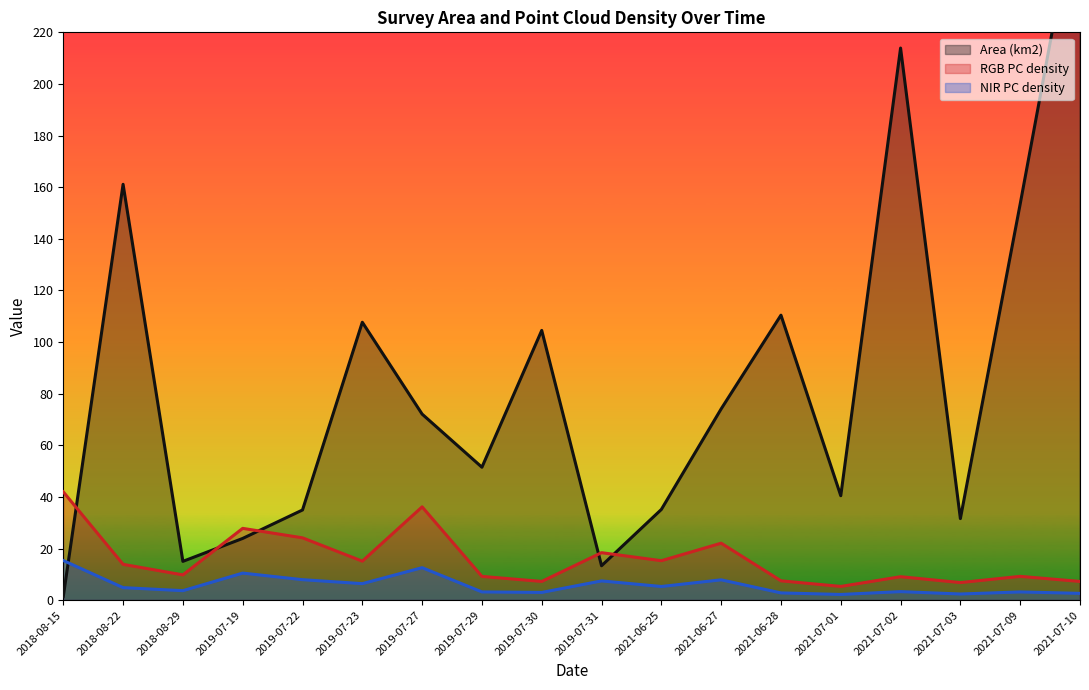

How many data points in Area (km2) are above 72?

9